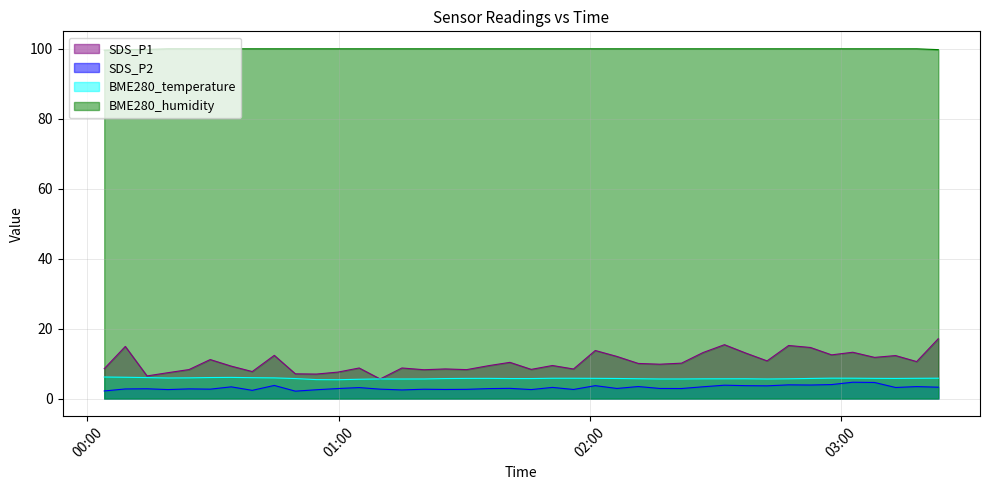

How many interior local valleys does the SDS_P2 series have?

13